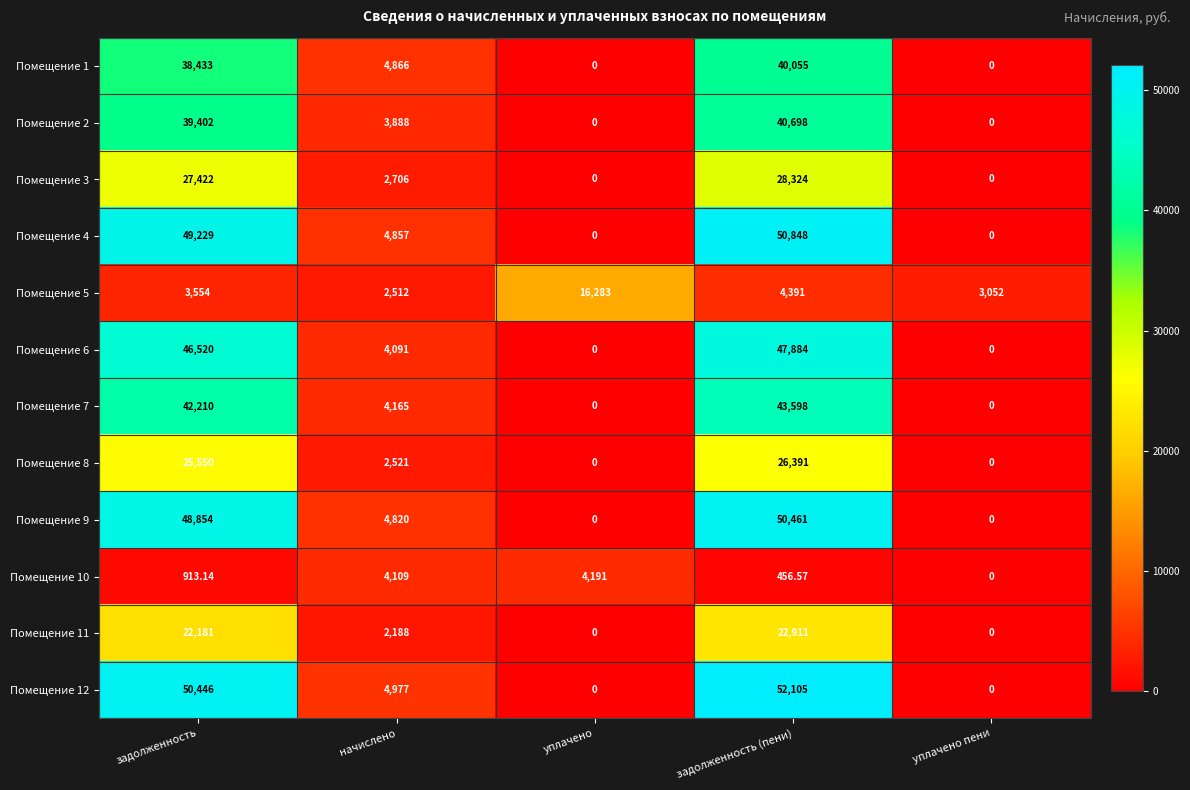

At which label is Помещение 12 closest to 26052?

начислено